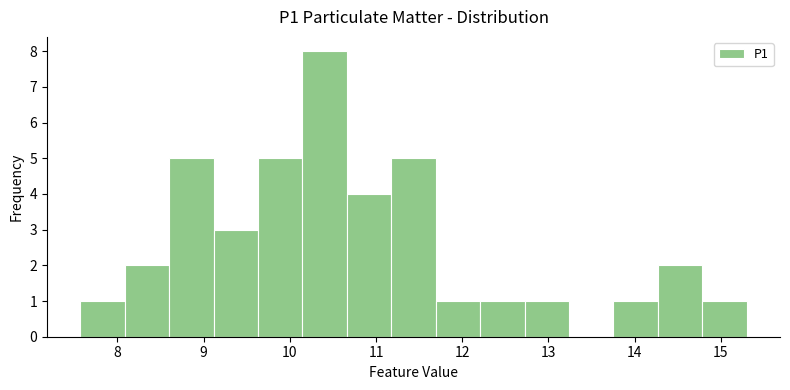

Reading left to right, transcribe this chart: for each bar, give the range it covers on the x-axis and its height. Neither the bar edges nor the heights are printed on the chart, so give them approximately, as read against the axes.

7.6 to 8.1: 1
8.1 to 8.6: 2
8.6 to 9.1: 5
9.1 to 9.6: 3
9.6 to 10.1: 5
10.1 to 10.7: 8
10.7 to 11.2: 4
11.2 to 11.7: 5
11.7 to 12.2: 1
12.2 to 12.7: 1
12.7 to 13.2: 1
13.2 to 13.8: 0
13.8 to 14.3: 1
14.3 to 14.8: 2
14.8 to 15.3: 1